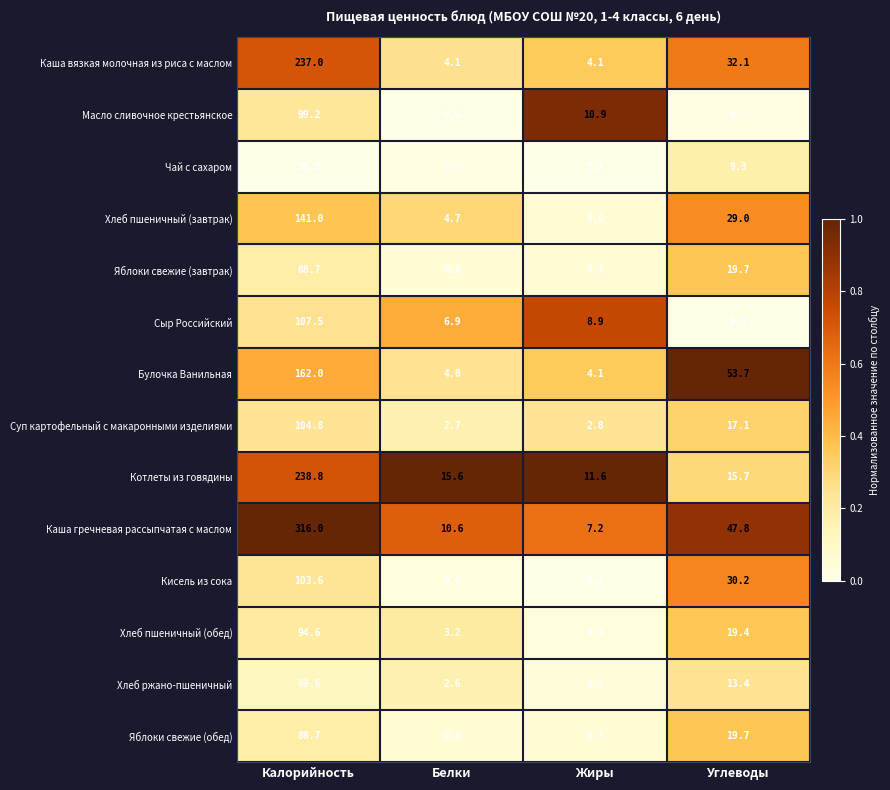

At how many categories does at least one series exceed 0?

4